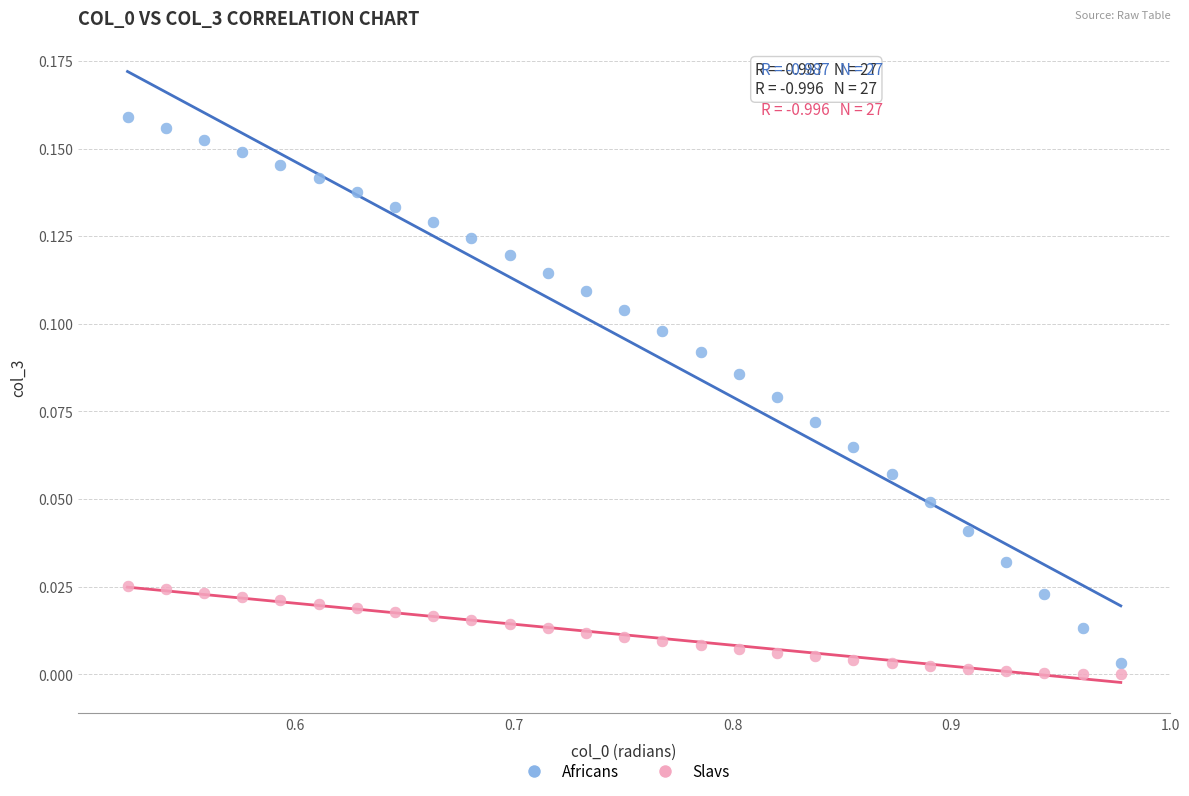

Across all data points, what is the range of X values (max minus min)?

0.5